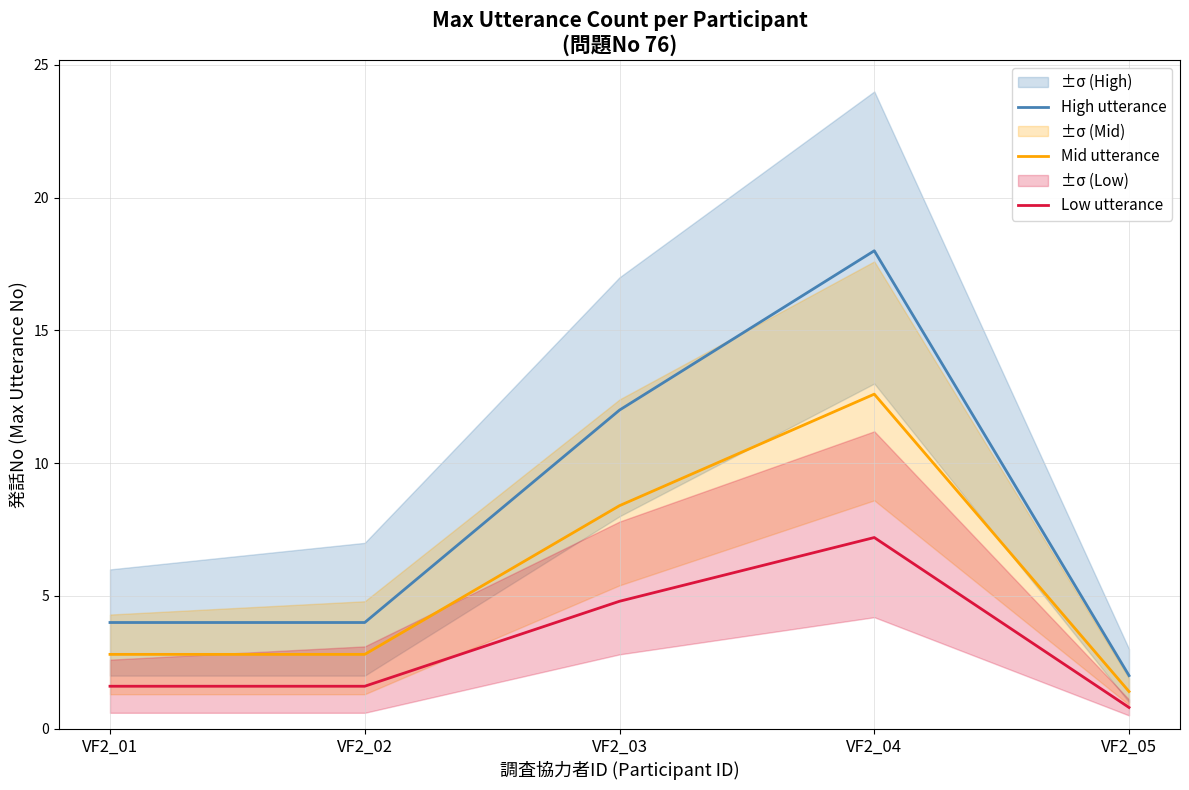

At which label does Mid utterance first exceed 2?

VF2_01